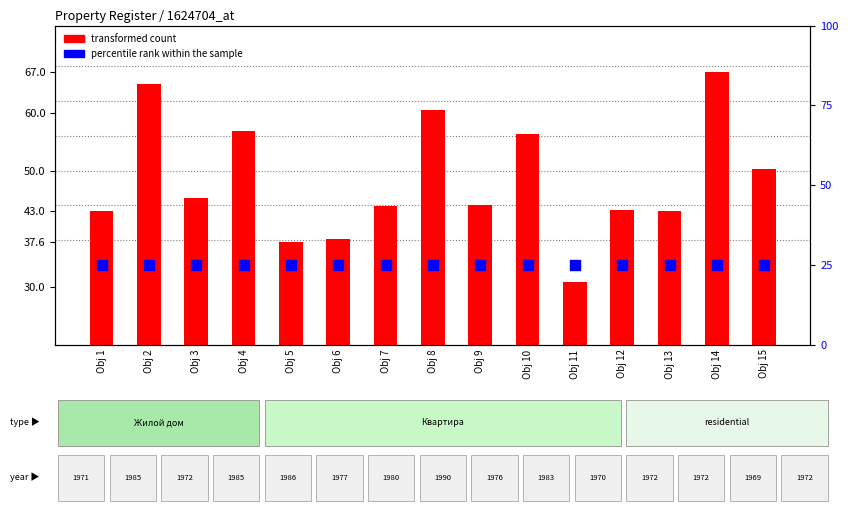

What are all the series names shown in the legend?

transformed count, percentile rank within the sample